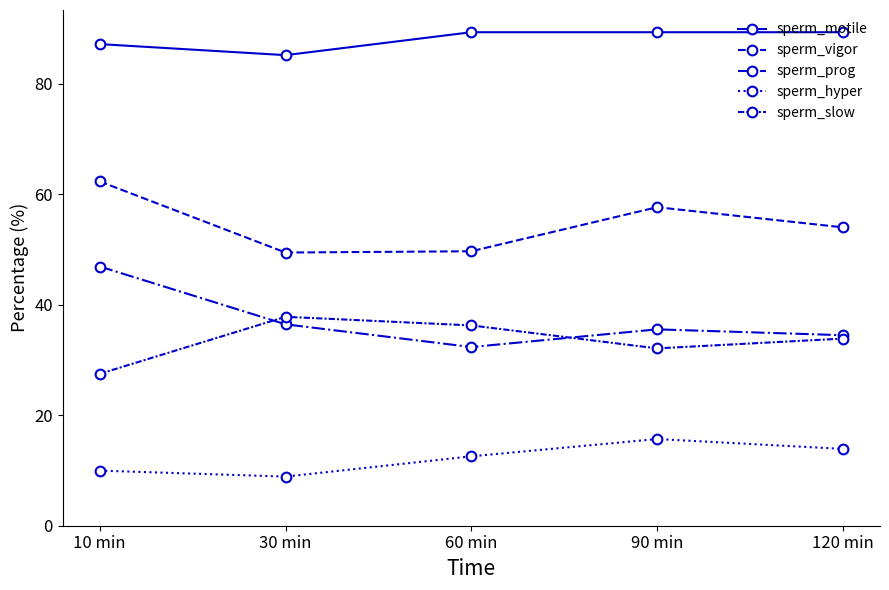

How many categories are shown in the chart?

5